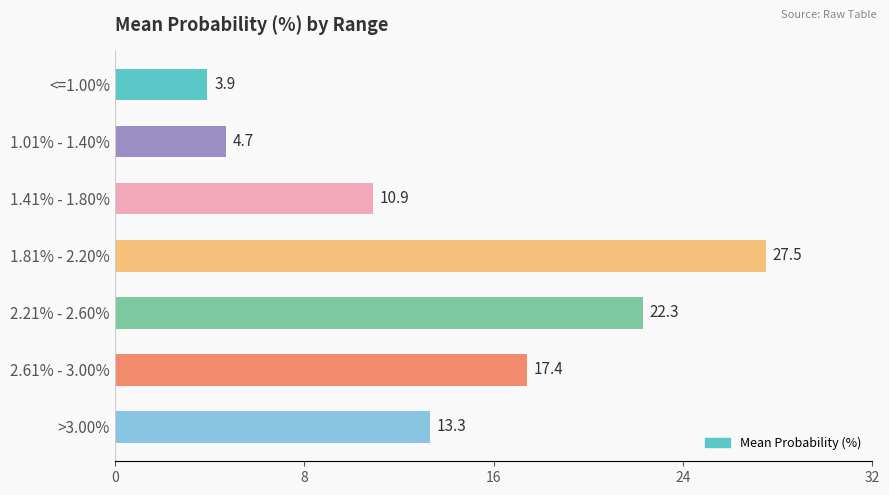

Count the number of data series in this chart.

1